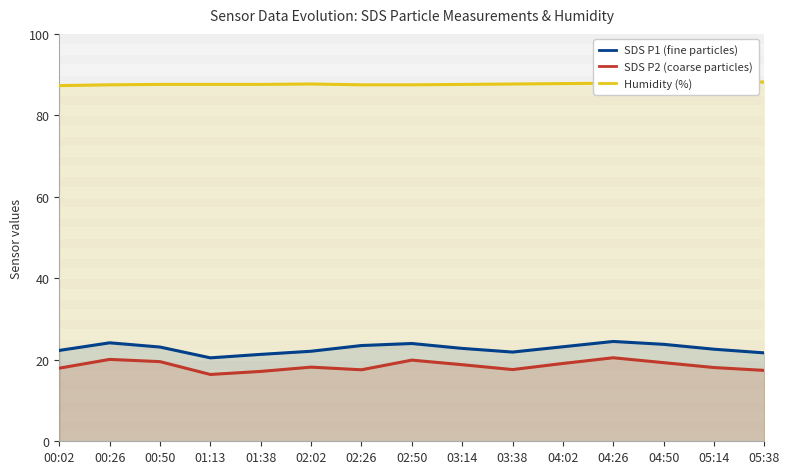

The SDS P2 (coarse particles) series shows 26.3 at 03:14. True or false?

False